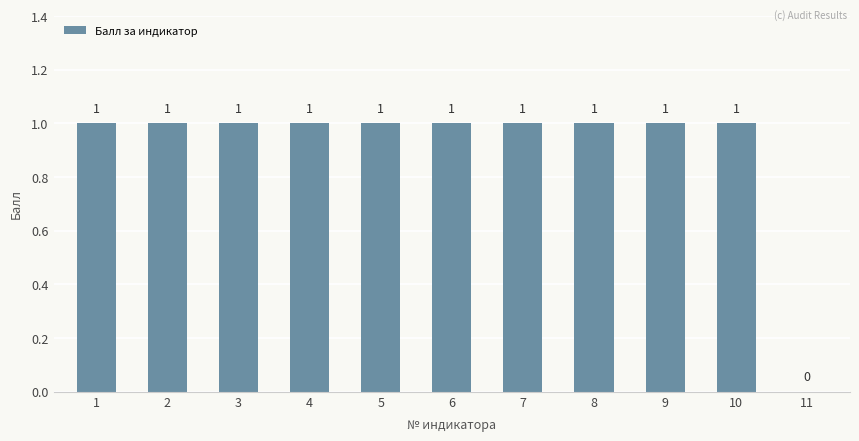

What is the sum of all values?

10